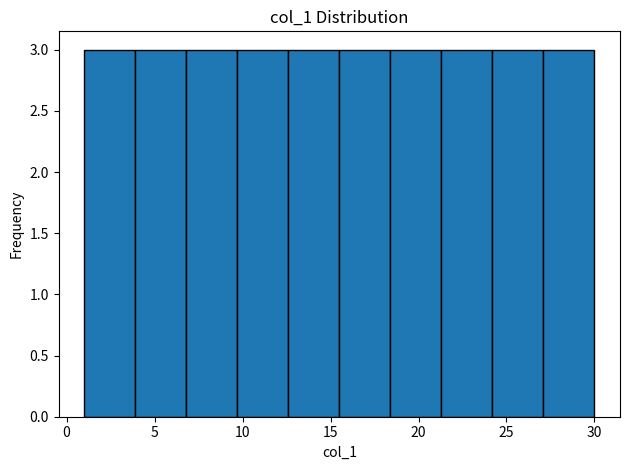

Reading left to right, list every bar in this chart as the range it spans on the x-axis followed by its height. Neither the bar edges nor the heights are printed on the chart, so give them approximately, as read against the axes.

1.0 to 3.9: 3
3.9 to 6.8: 3
6.8 to 9.7: 3
9.7 to 12.6: 3
12.6 to 15.5: 3
15.5 to 18.4: 3
18.4 to 21.3: 3
21.3 to 24.2: 3
24.2 to 27.1: 3
27.1 to 30.0: 3